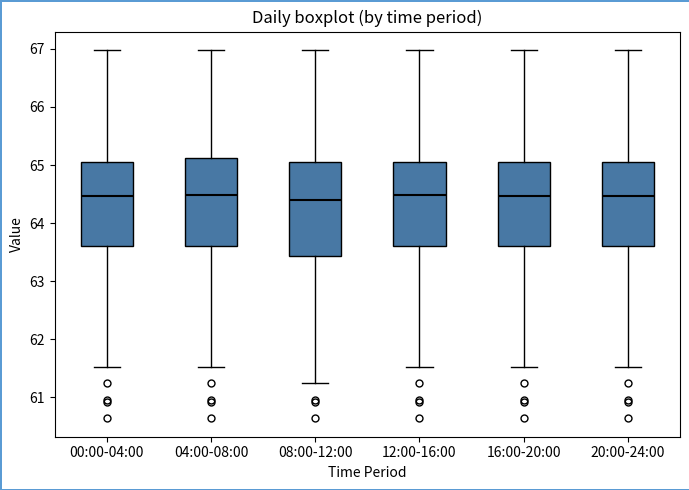

Reading left to right, transcribe this box plot: for each box, give where its median line is, the range the box spans, and where its two whiskers end, as read against the y-axis. The values are not printed on the chart, so give them approximately, as read against the axis.

00:00-04:00: median 64.5, box 63.6 to 65.0, whiskers 61.5 to 67.0
04:00-08:00: median 64.5, box 63.6 to 65.1, whiskers 61.5 to 67.0
08:00-12:00: median 64.4, box 63.4 to 65.0, whiskers 61.2 to 67.0
12:00-16:00: median 64.5, box 63.6 to 65.0, whiskers 61.5 to 67.0
16:00-20:00: median 64.5, box 63.6 to 65.0, whiskers 61.5 to 67.0
20:00-24:00: median 64.5, box 63.6 to 65.0, whiskers 61.5 to 67.0